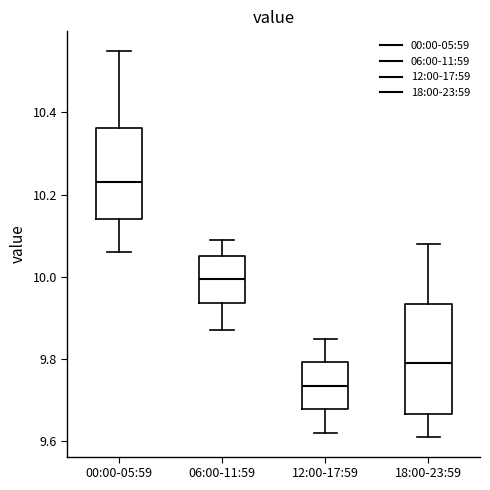

Which box has the lowest median line?

12:00-17:59